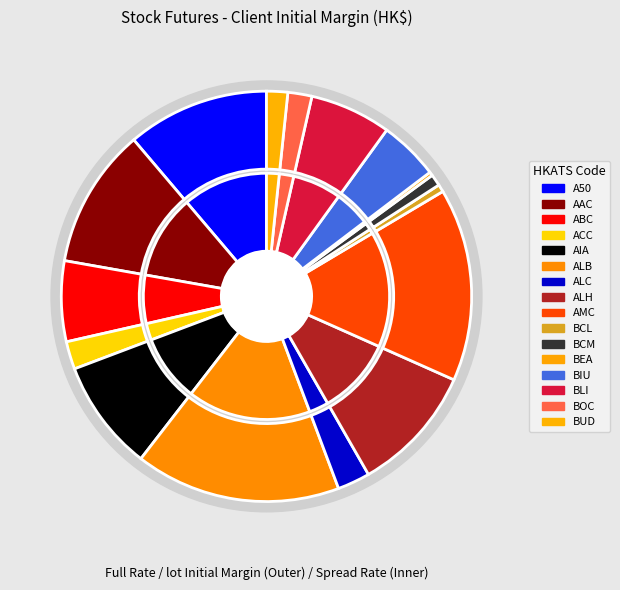

To the nearest percent, what portion does BIU represent?

5%